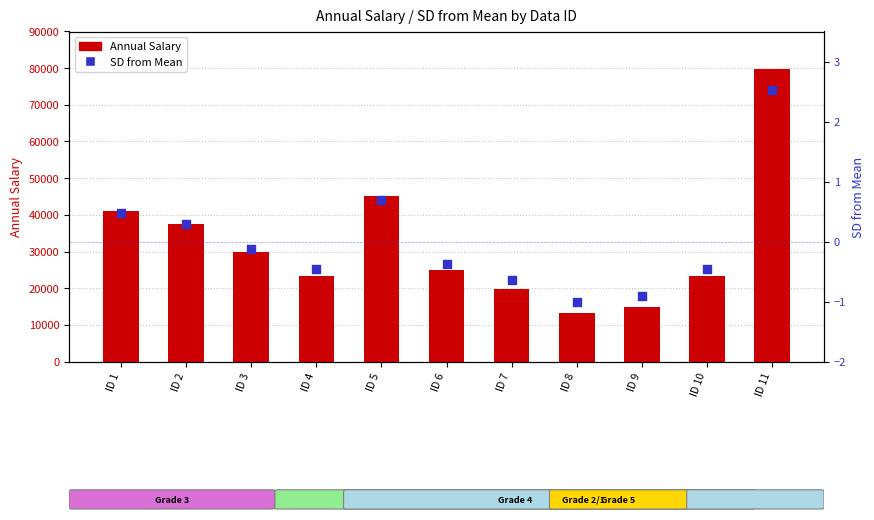

What is the total value across all series at ID 1?

41100.5